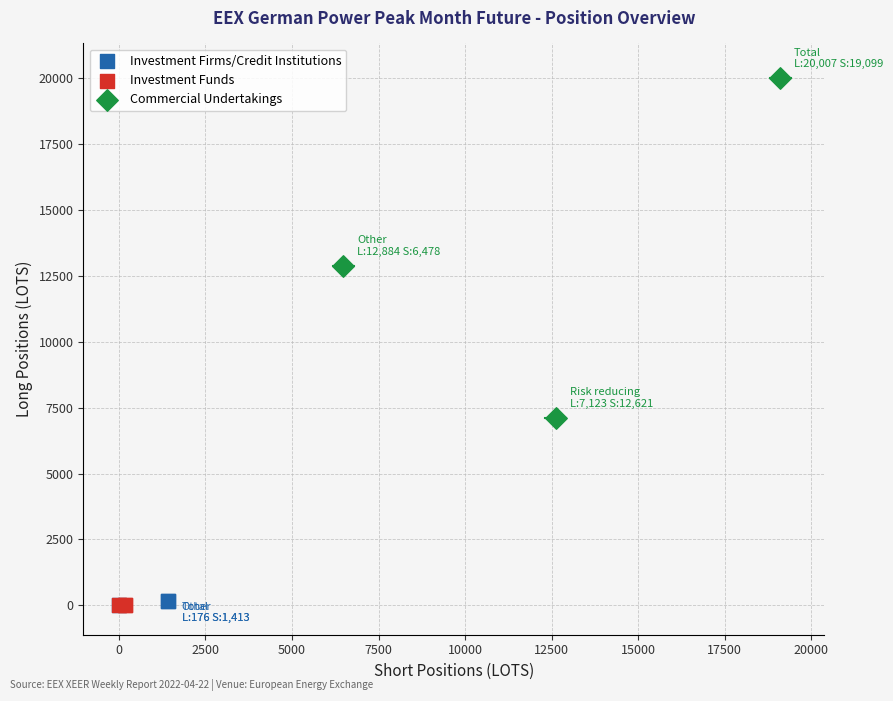

Which series has the widest spread of Y values?

Commercial Undertakings